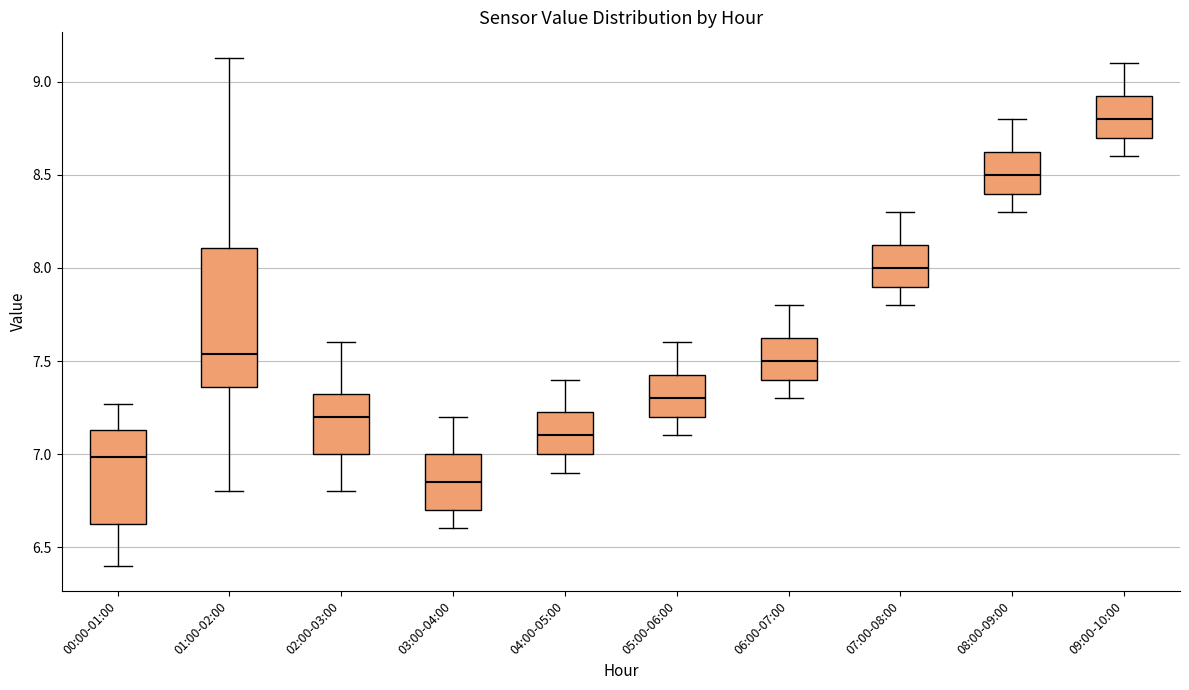

Where is the upper edge of the box for 00:00-01:00 on the y-axis? The values are not printed on the chart, so give them approximately, as read against the axis.

7.15